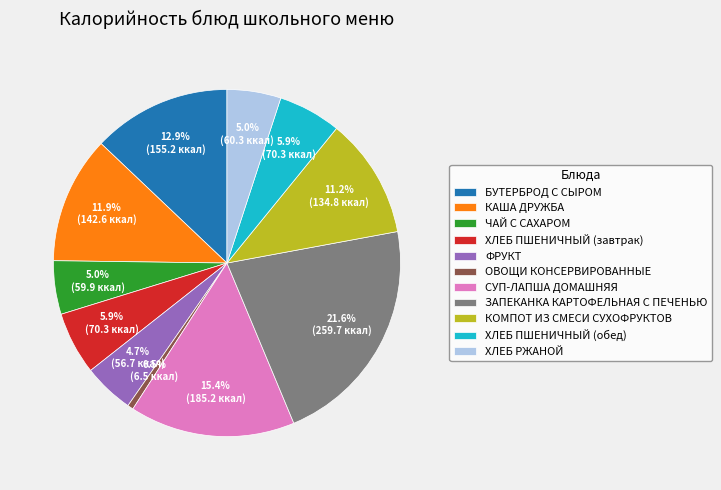

What percentage is NOT represented by ФРУКТ?

95.3%